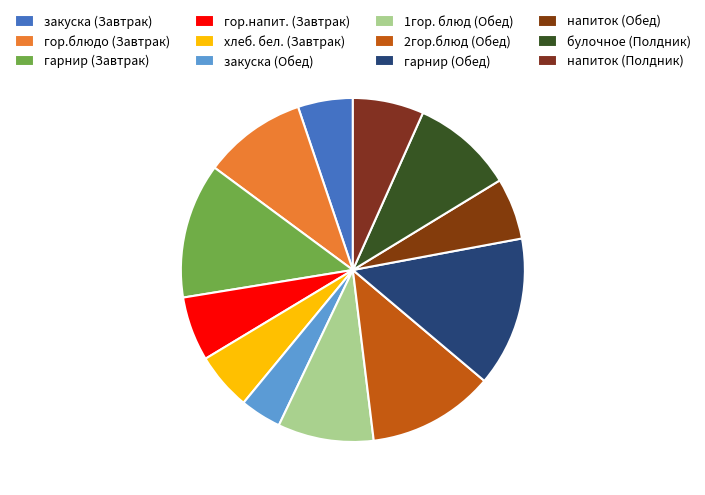

How many slices are in this pie chart?

12